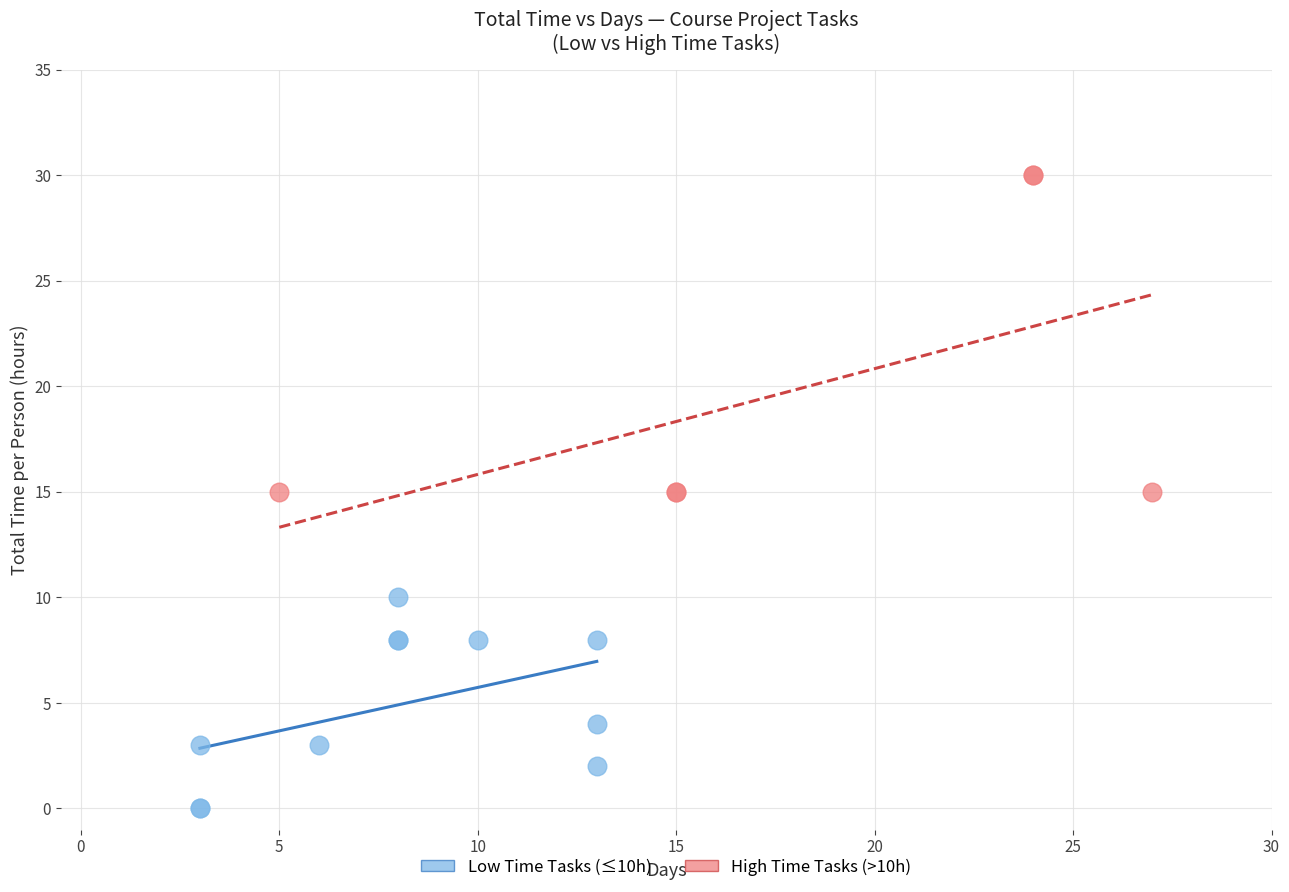

Which series contains the lowest Y value?

Low Time Tasks (≤10h)